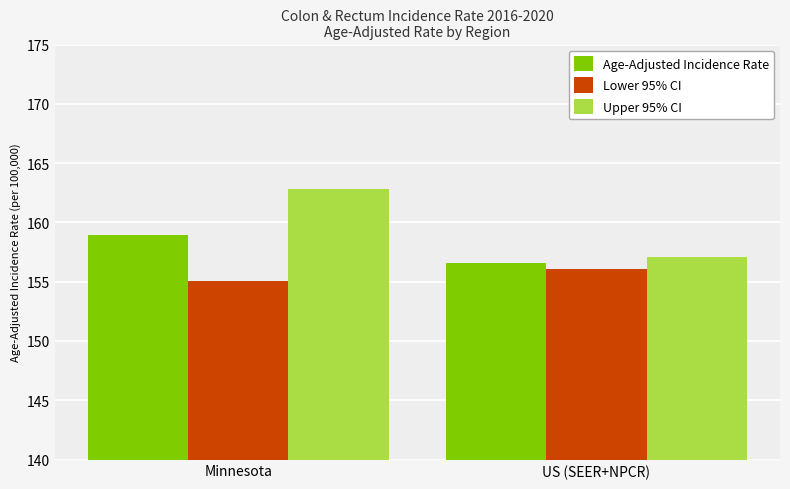

Reading right to left, what are all the values shown in this chart?

Age-Adjusted Incidence Rate: US (SEER+NPCR)=156.6	Minnesota=158.9
Lower 95% CI: US (SEER+NPCR)=156.1	Minnesota=155.1
Upper 95% CI: US (SEER+NPCR)=157.1	Minnesota=162.8